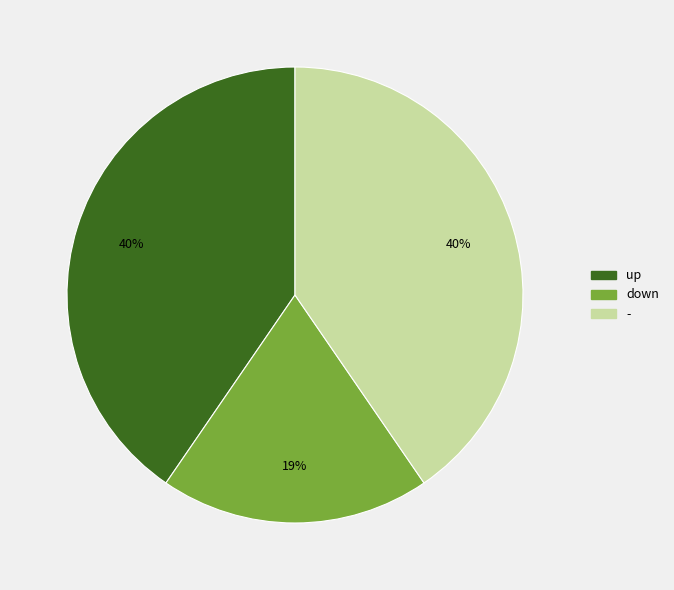

To the nearest percent, what is the difference between the largest and smallest slice percentages?

21%